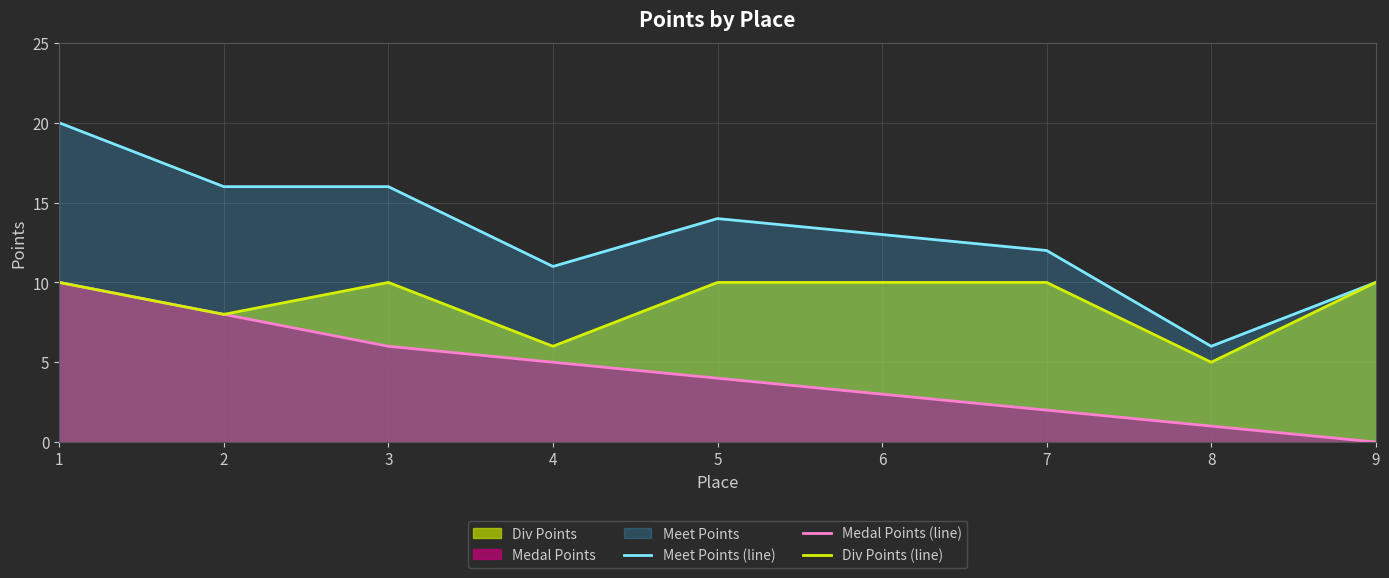

Rank the series by their maximum value, from highest to lowest.

Meet Points (line), Medal Points (line), Div Points (line)